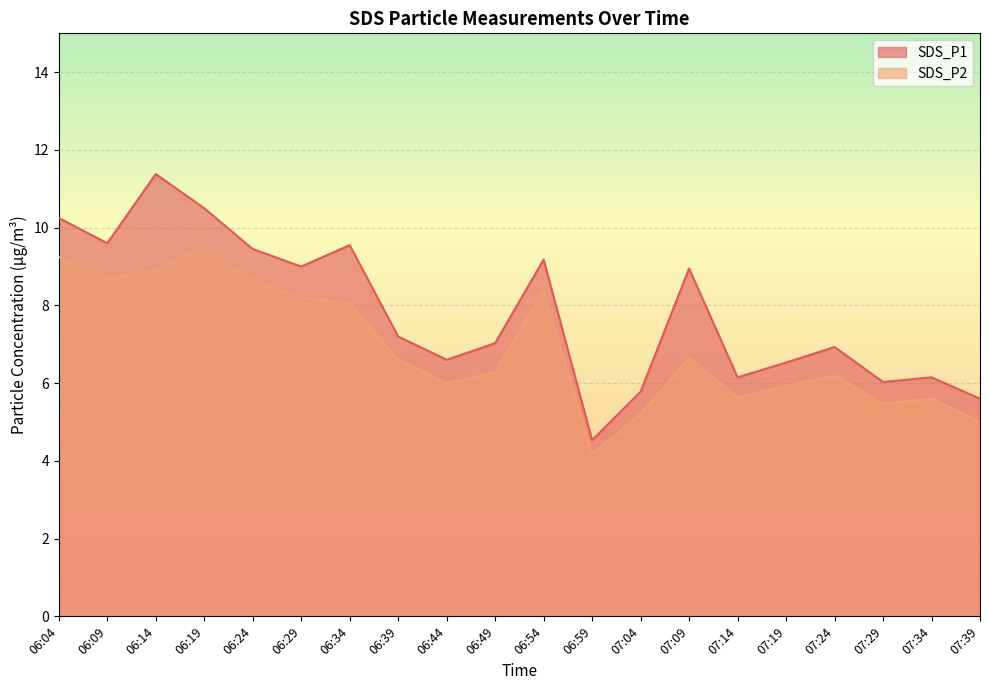

True or false: SDS_P1 and SDS_P2 cross at least once.

False